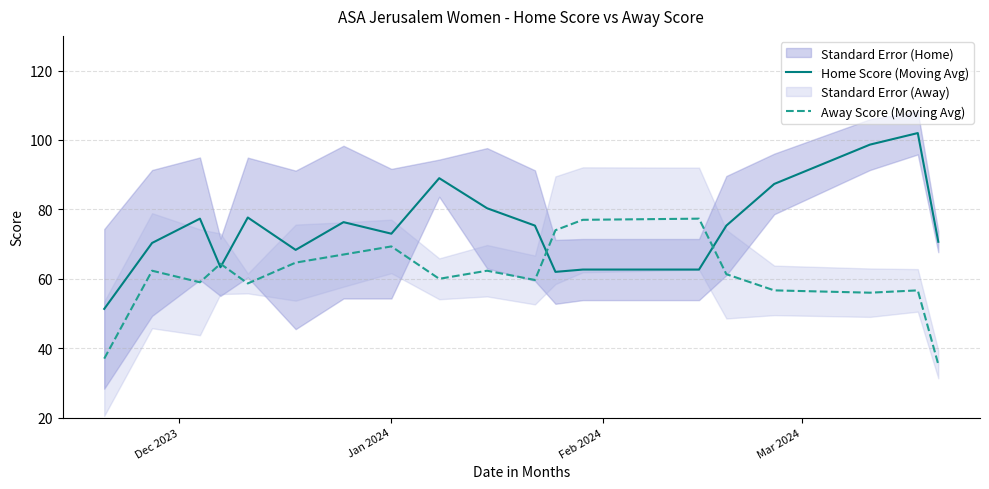

How many values in the Home Score (Moving Avg) series exceed 75?

10